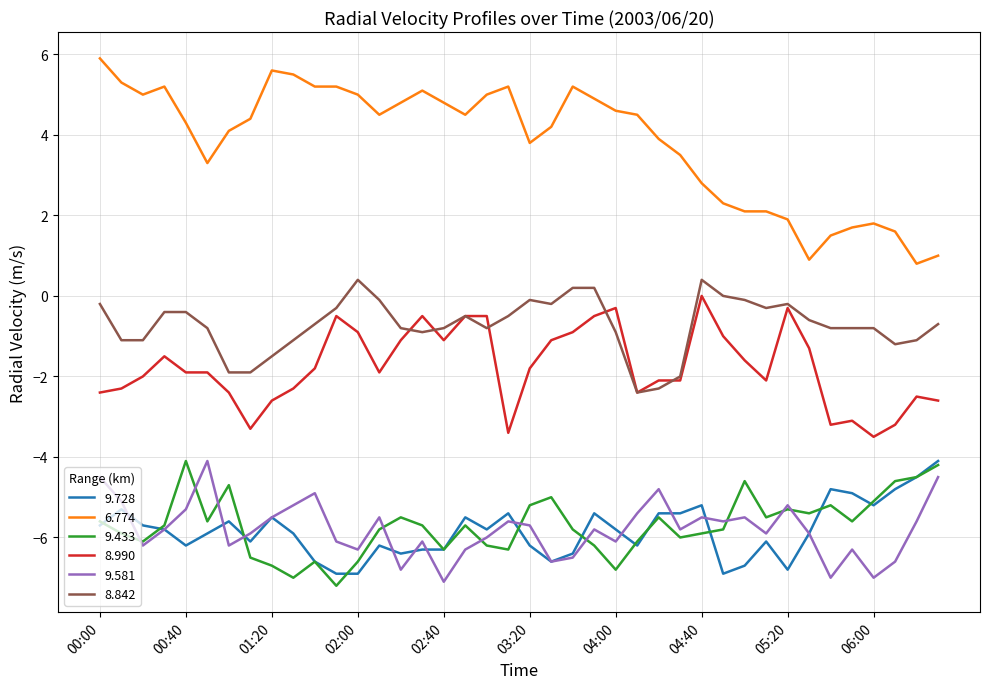

True or false: 9.581 and 8.842 intersect in this chart.

False